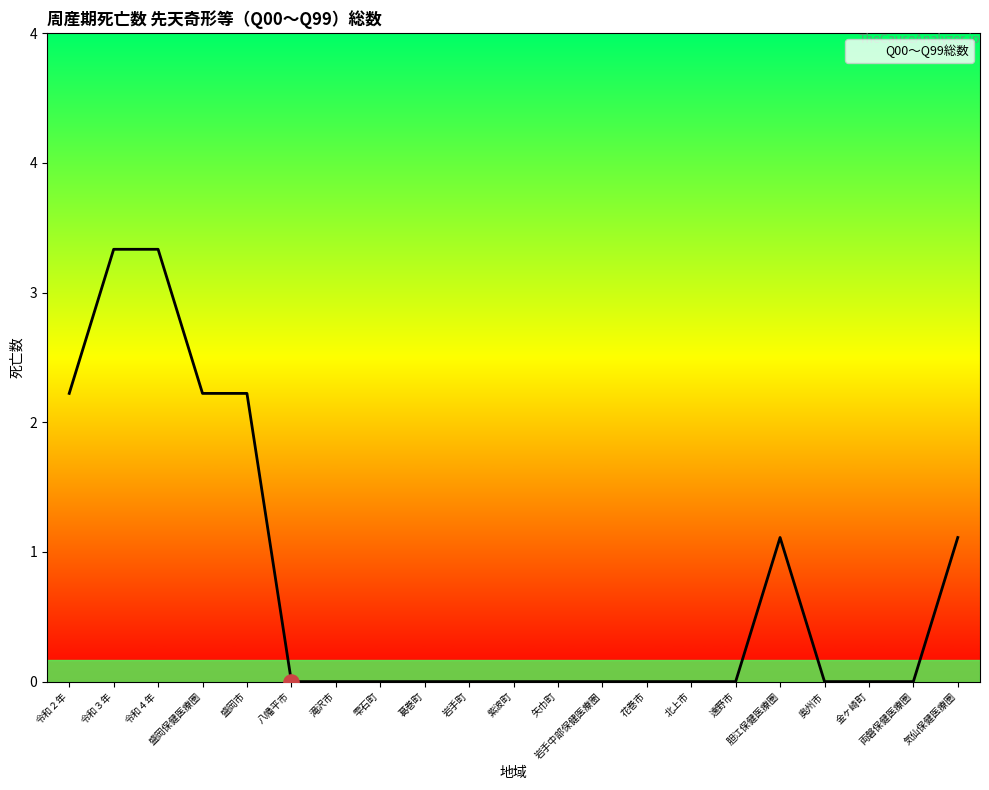

What is the change in value from 花巻市 to 胆江保健医療圏?

+1